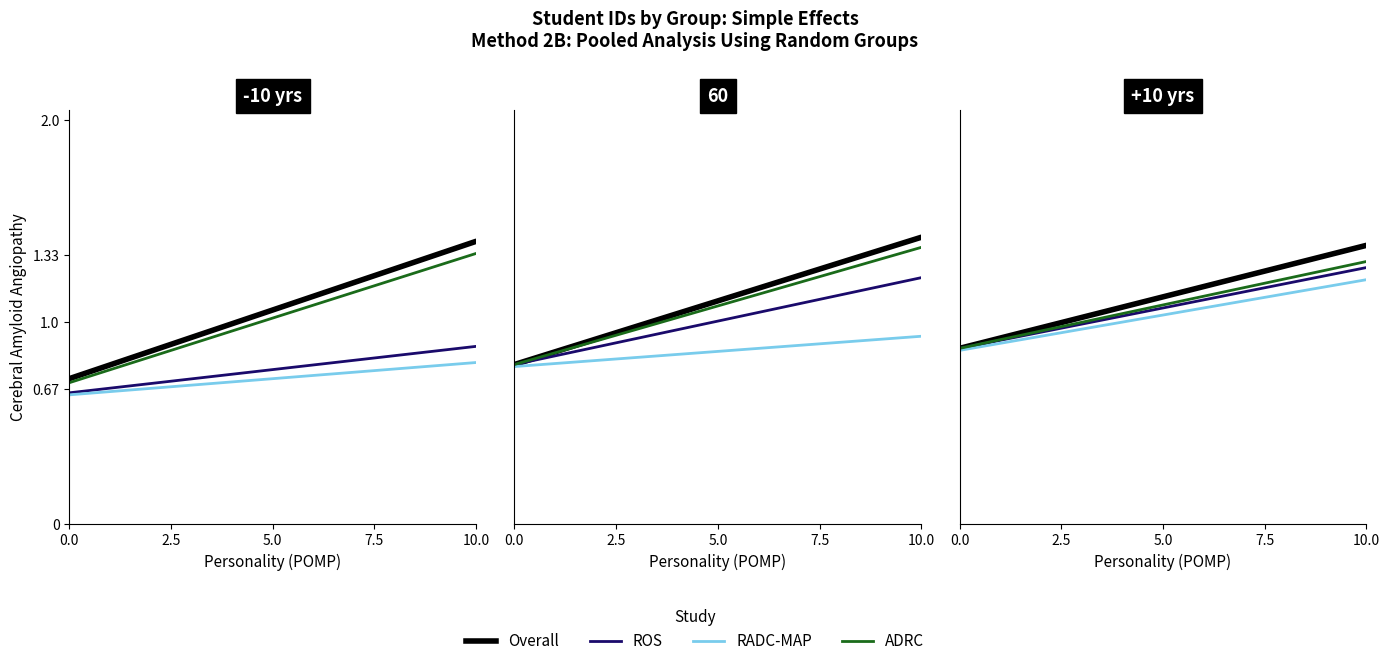

How many distinct data groups are displayed?

4